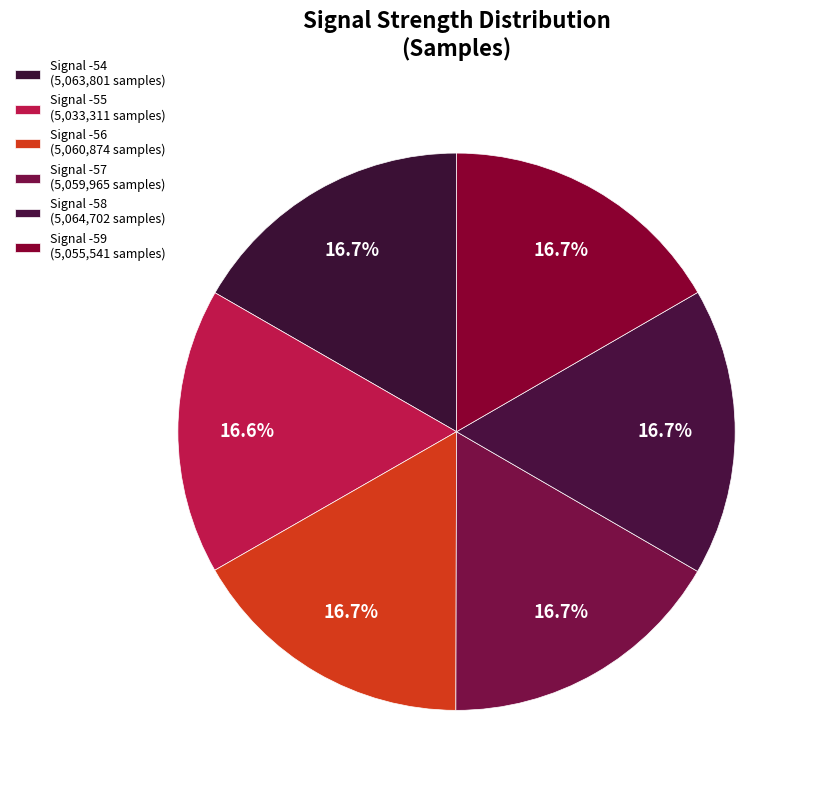

How many slices are in this pie chart?

6